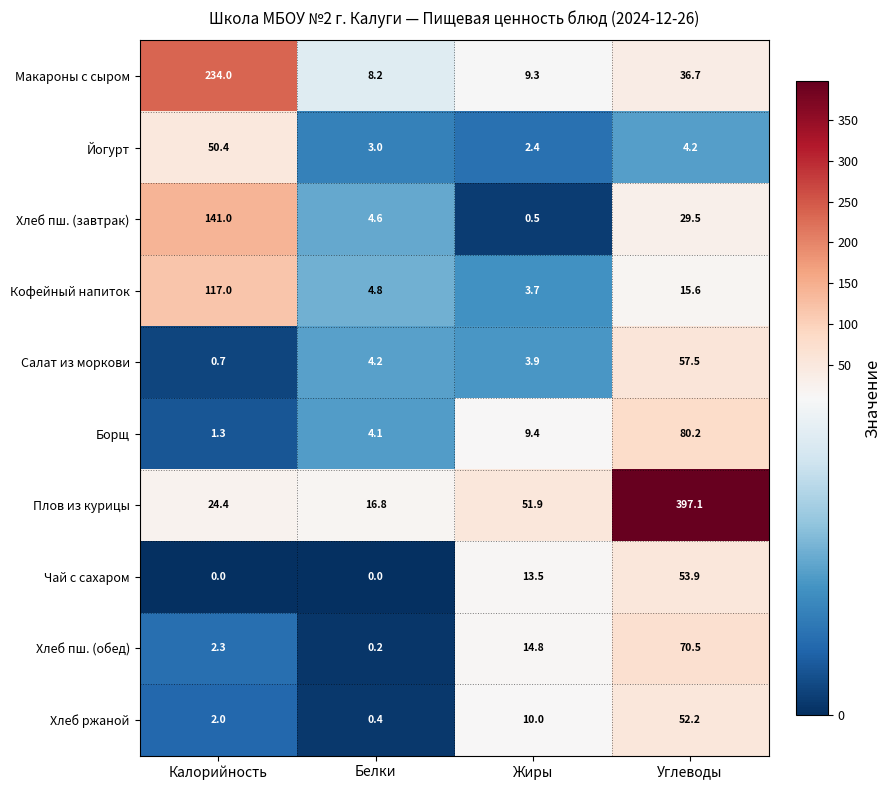

Is it true that Хлеб пш. (обед) equals 0.2 at Белки?

True